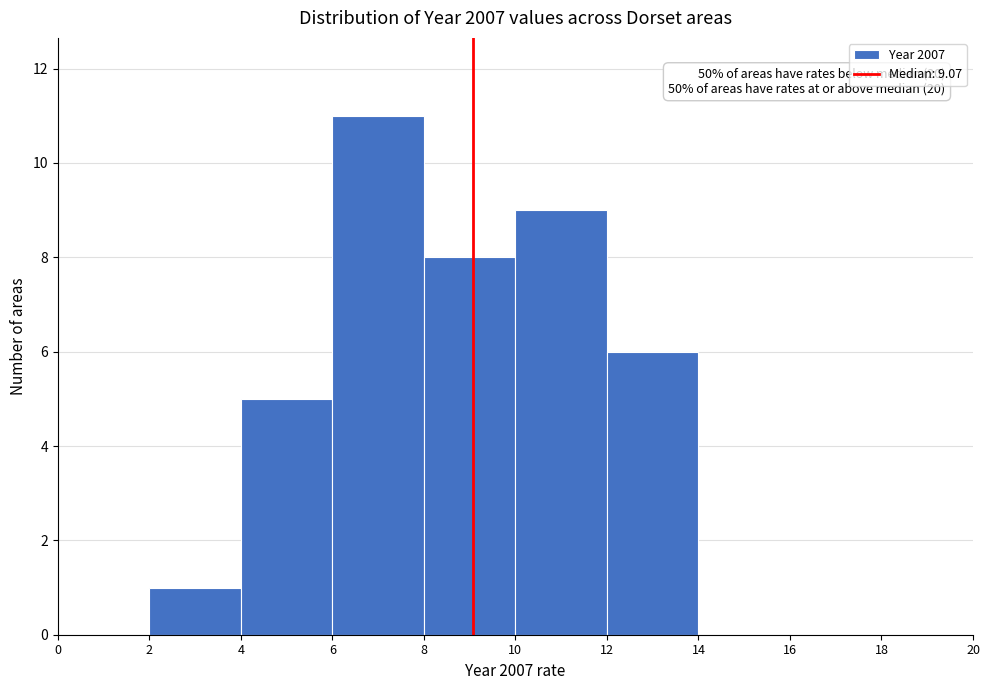

Over which range of the x-axis is the bar tallest?

6 to 8